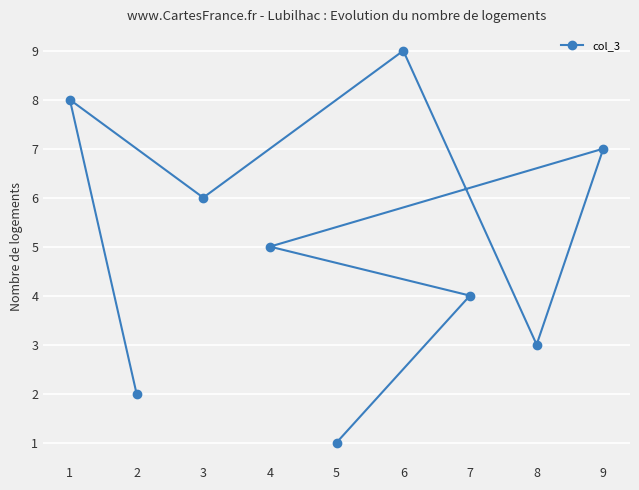

Which label corresponds to the largest value in the chart?

6